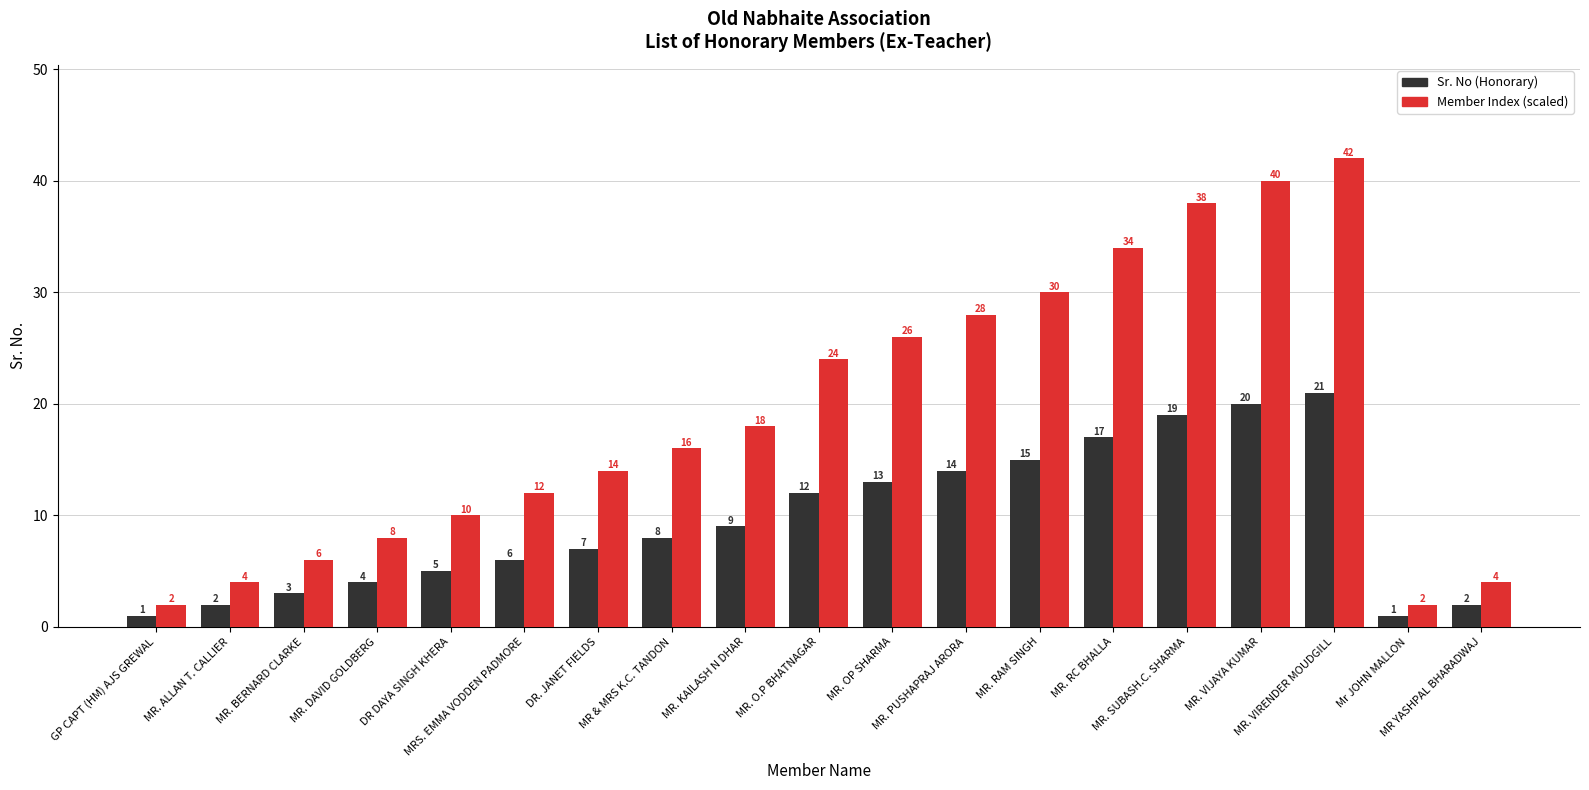

Is it true that Member Index (scaled) equals 7 at MR. KAILASH N DHAR?

False